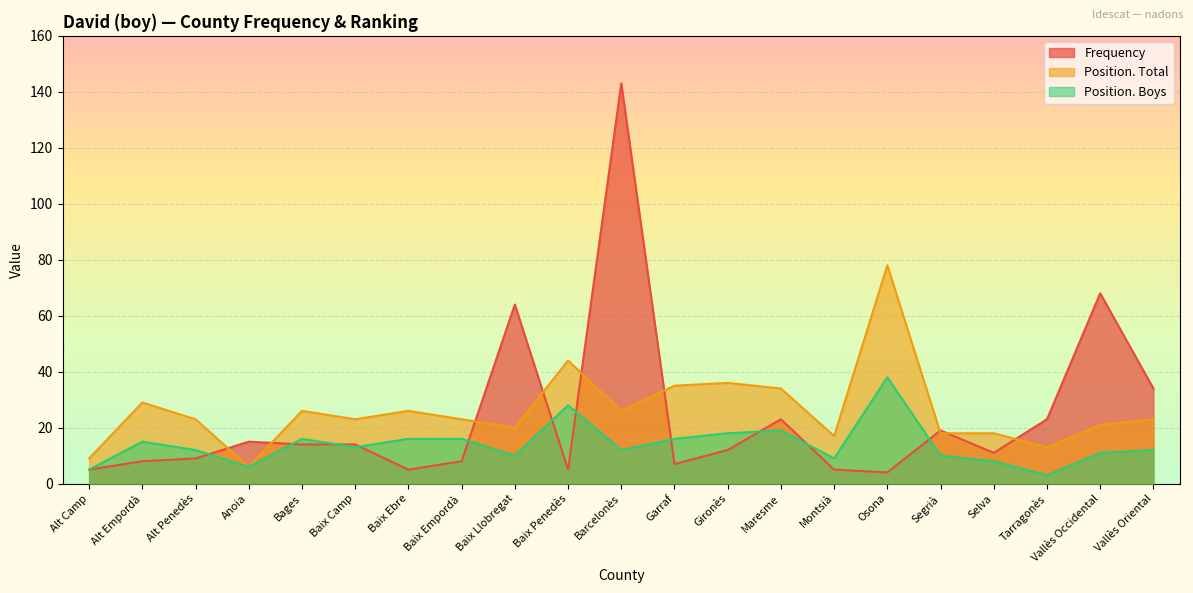

True or false: Position. Total and Position. Boys cross at least once.

False